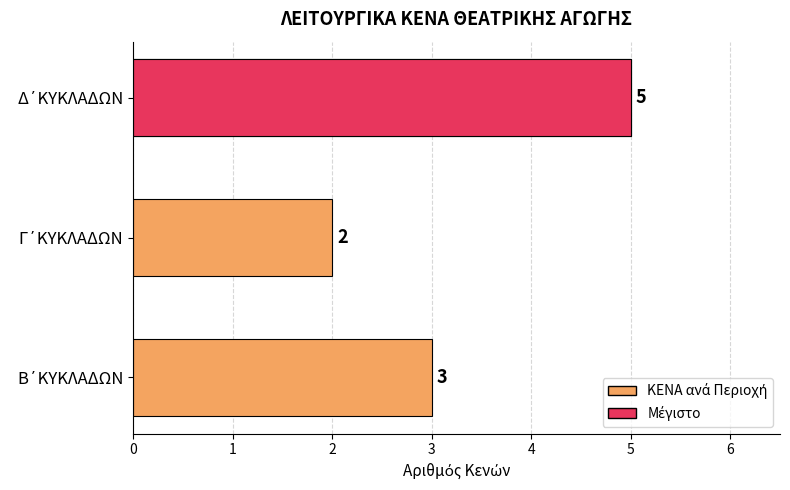

Reading right to left, what are all the values shown in this chart?

5	2	3